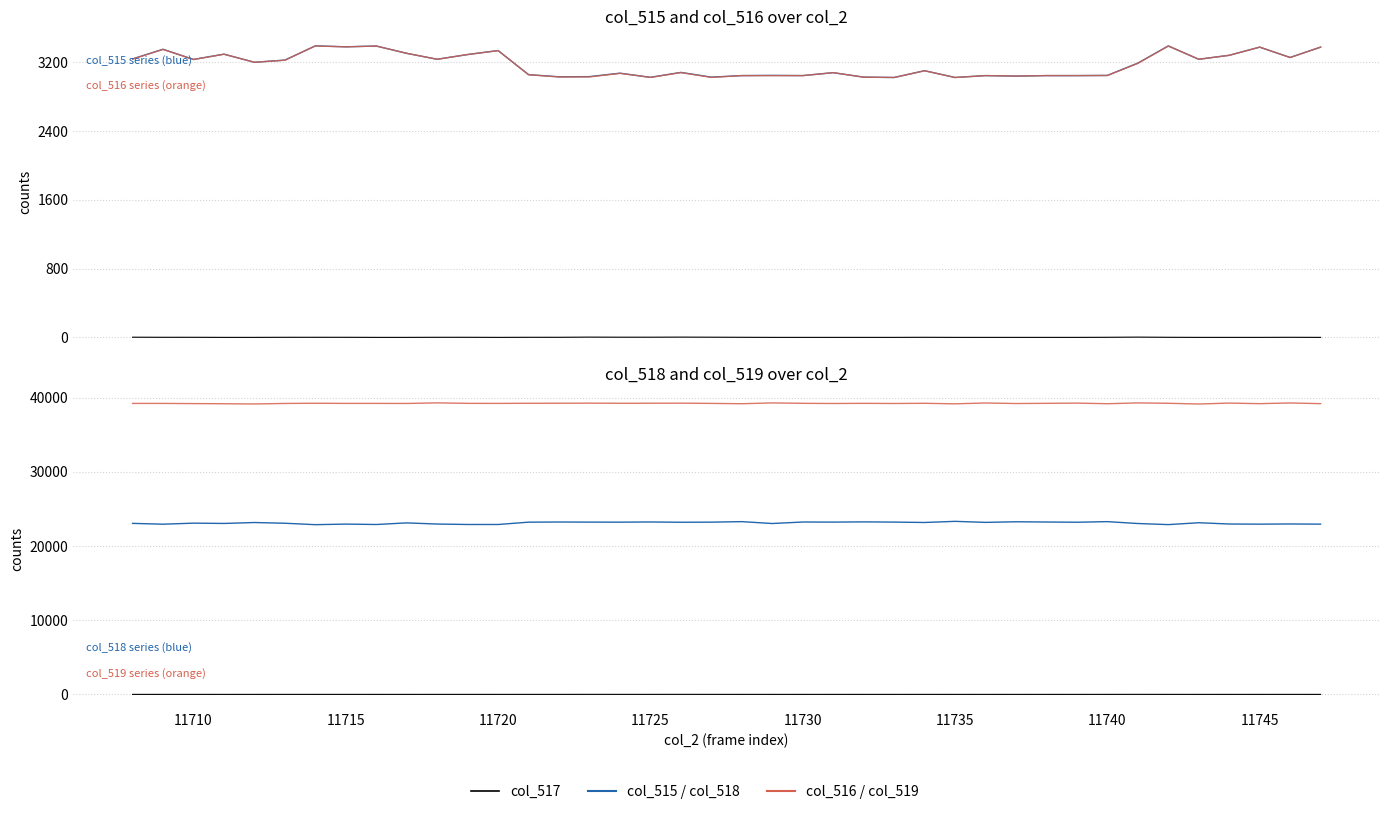

True or false: col_516 and col_517 cross at least once.

False